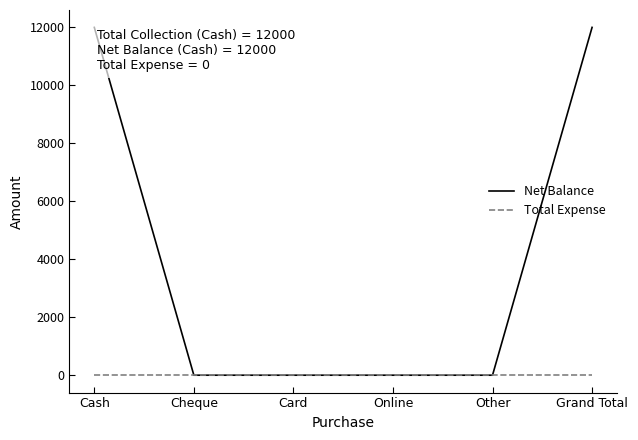

Which series has the largest range (max minus min)?

Net Balance